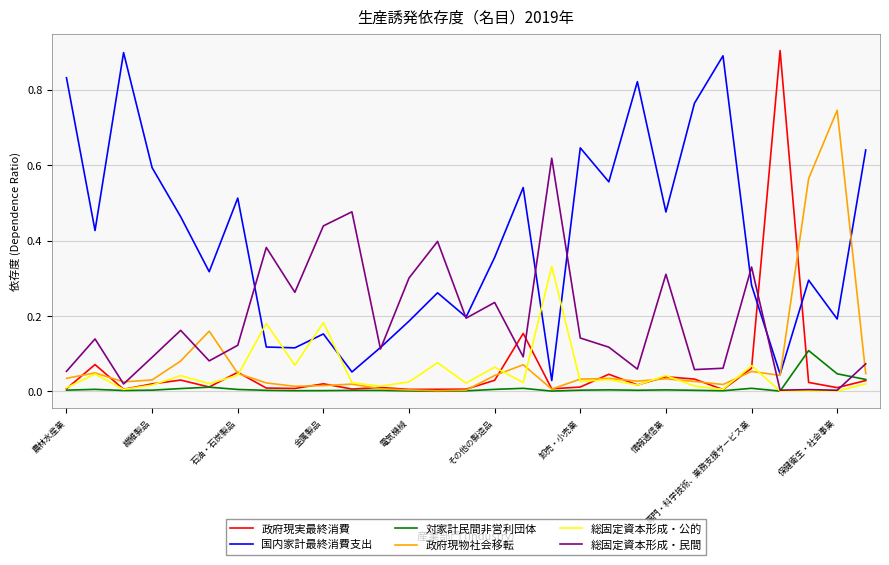

After their last crossing, which series has the higher values: 国内家計最終消費支出 or 総固定資本形成・公的?

国内家計最終消費支出